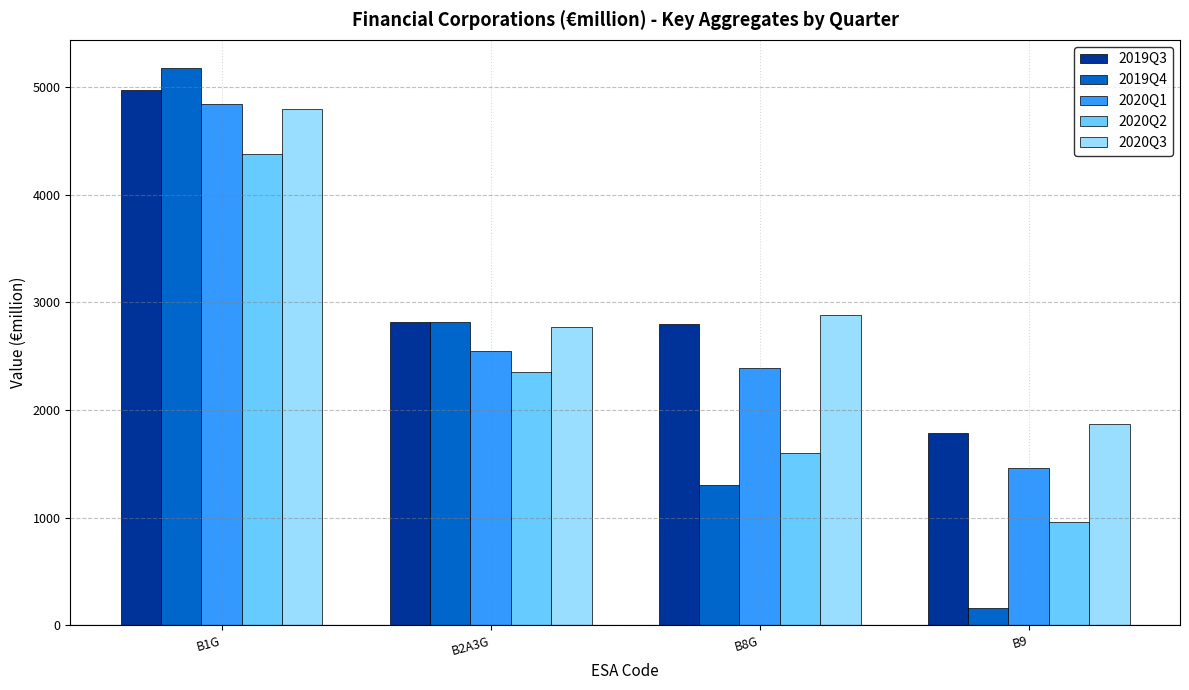

What is the sum of the 2020Q3 values at B9 and B2A3G?

4639.3